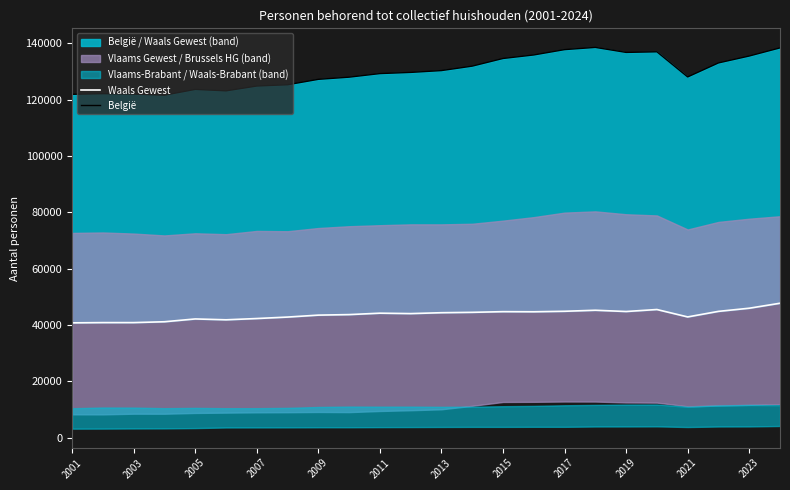

True or false: België has more than 2 interior local peaks.

True